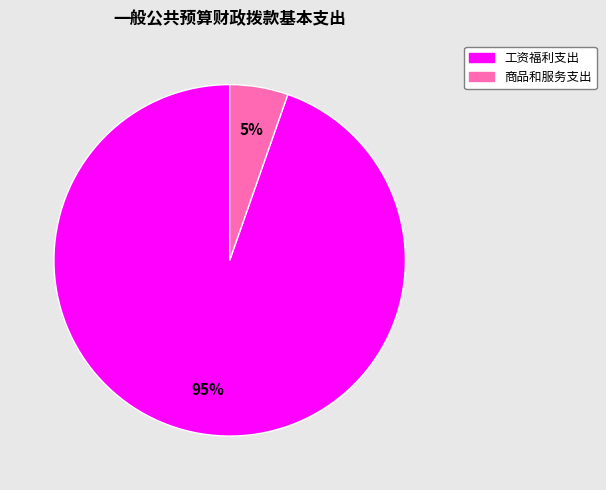

Between 工资福利支出 and 商品和服务支出, which is larger?

工资福利支出